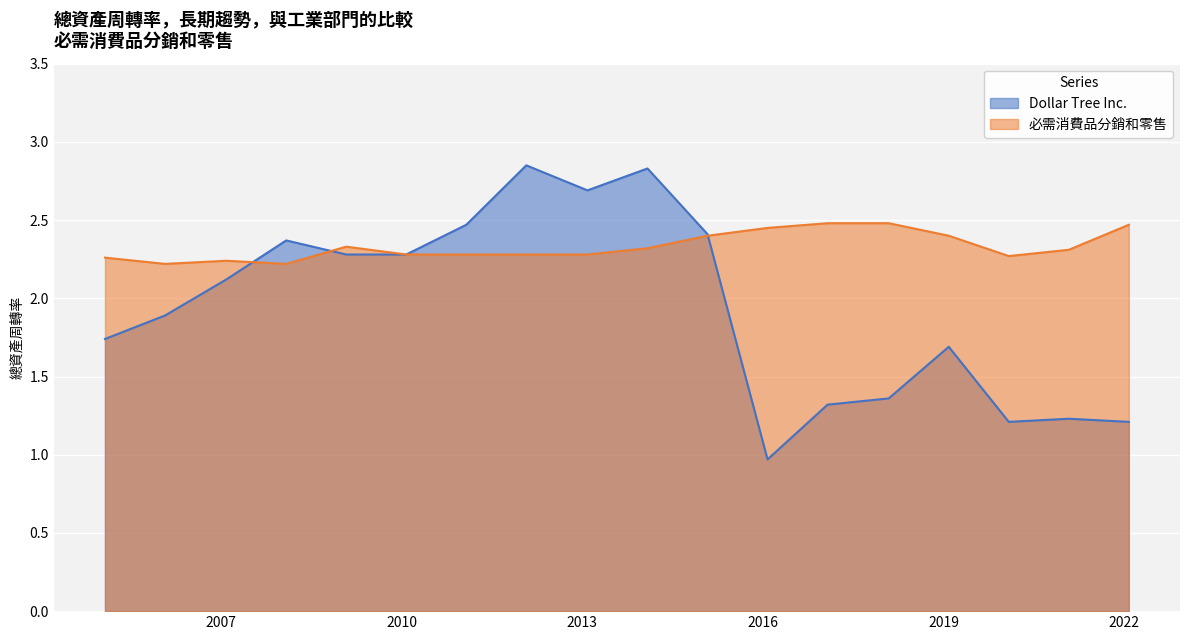

How many lines are shown in the chart?

2